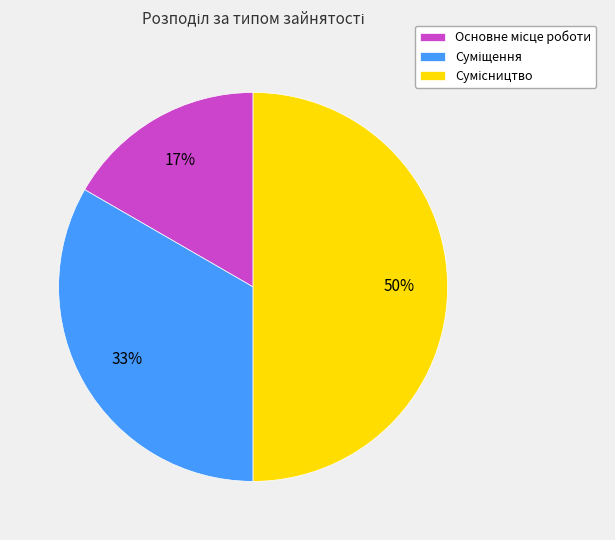

To the nearest percent, what is the difference between the largest and smallest slice percentages?

33%